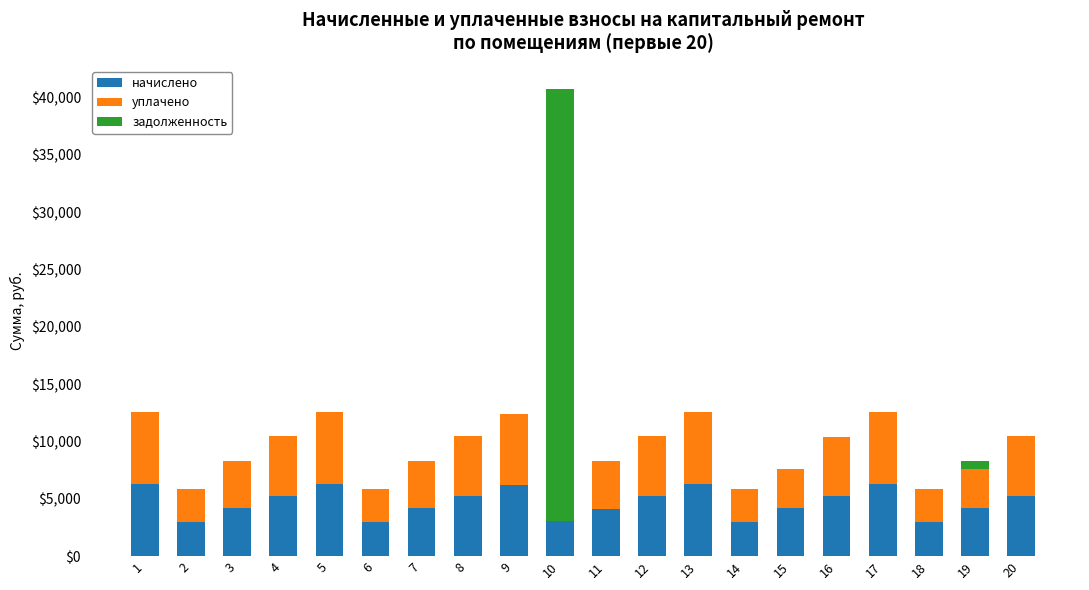

What is the maximum value for начислено?

6292.8